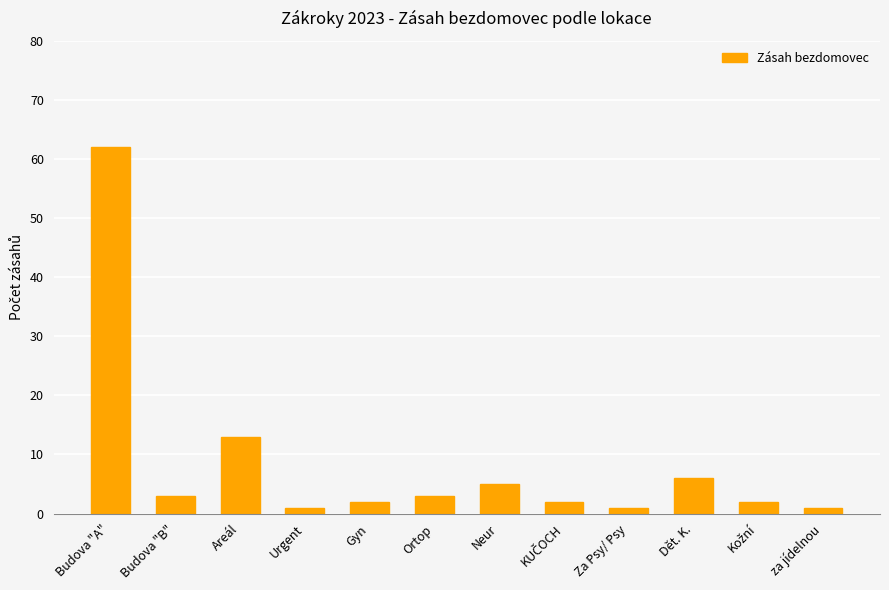

What is the greatest value displayed?

62